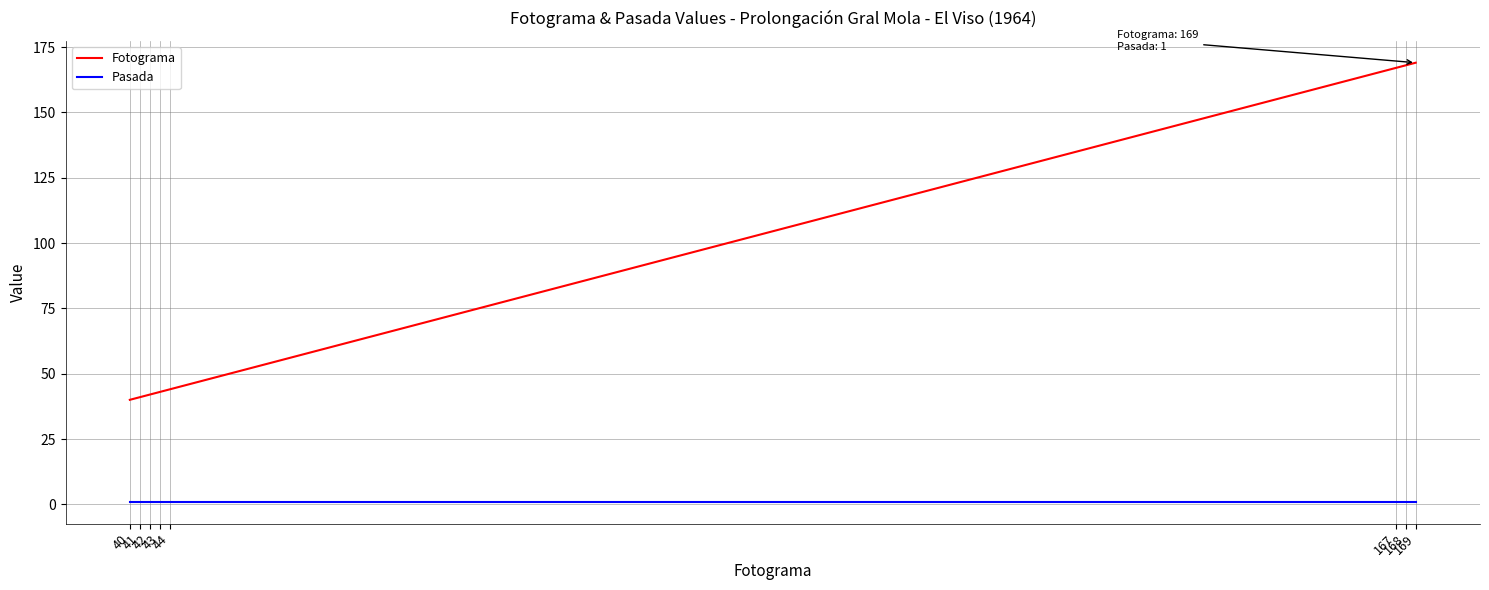

What are all the series names shown in the legend?

Fotograma, Pasada